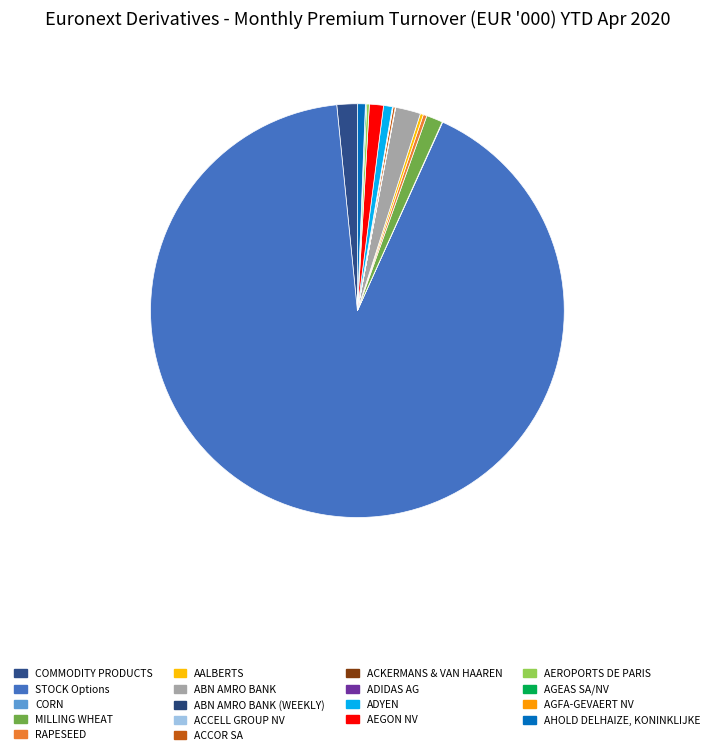

To the nearest percent, what is the average slice percentage?

6%